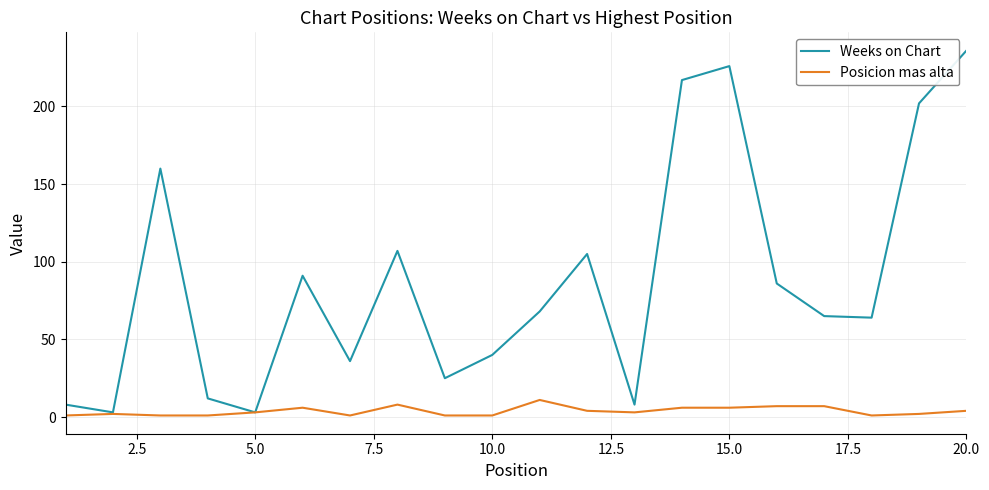

Which series has the widest spread of values?

Weeks on Chart